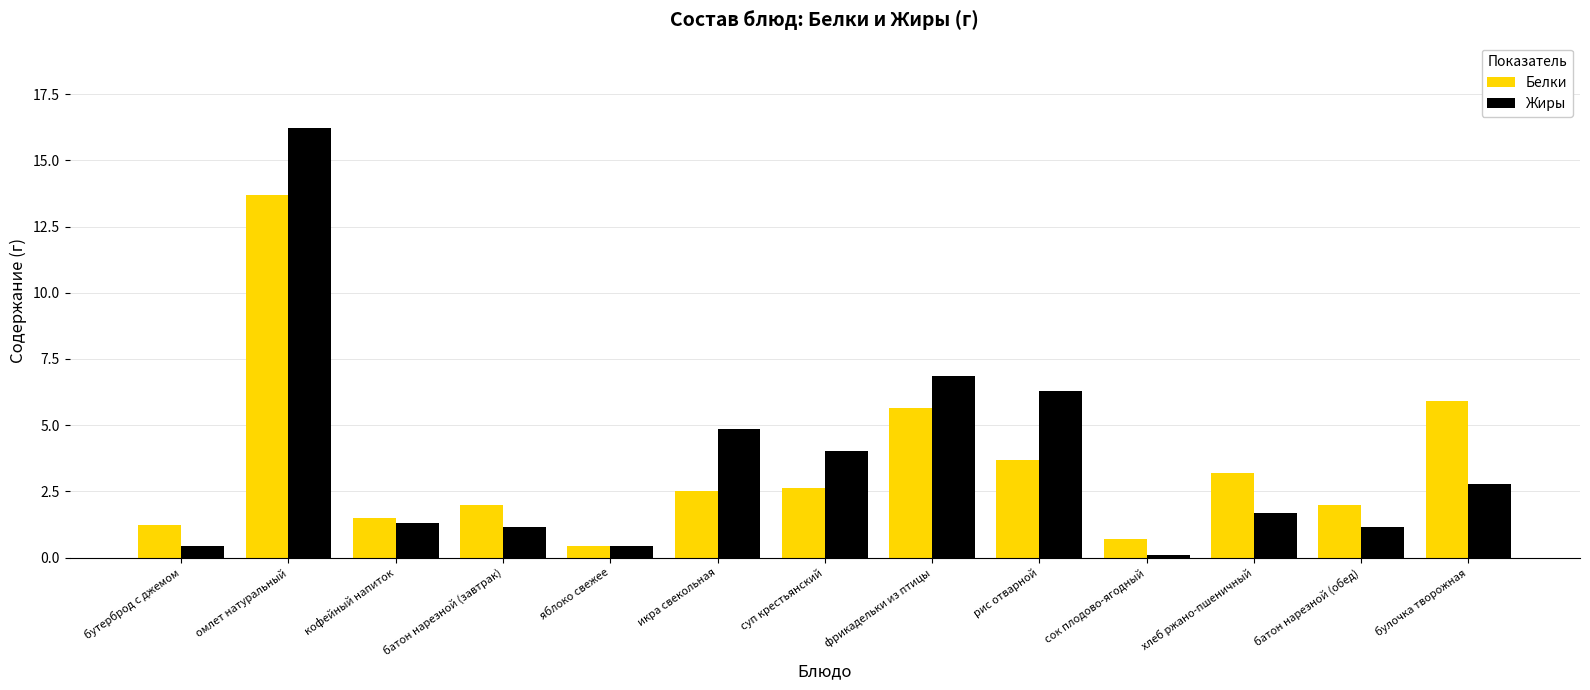

Does the chart contain stacked bars?

No